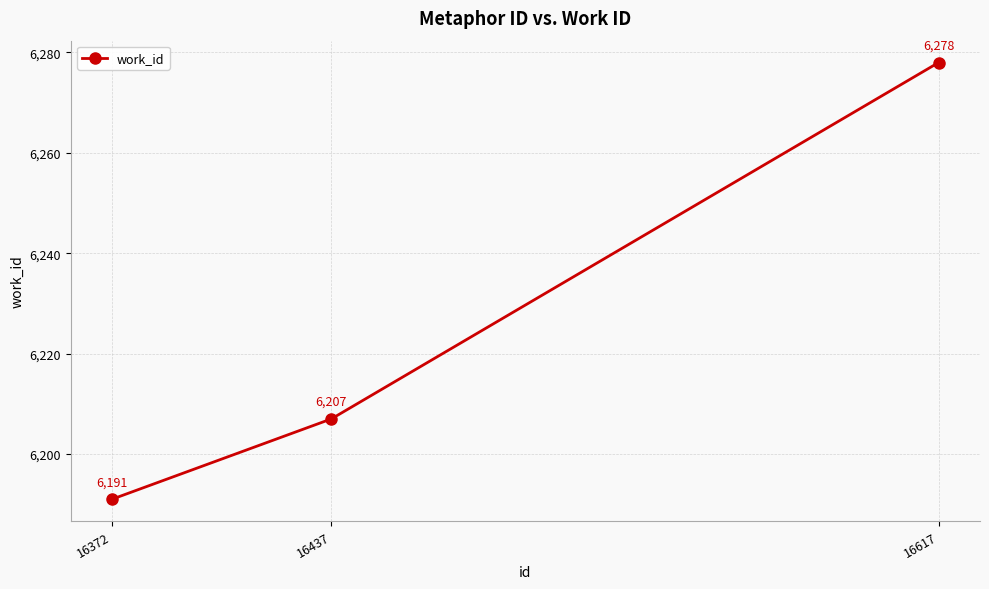

How many data points does each series have?

3